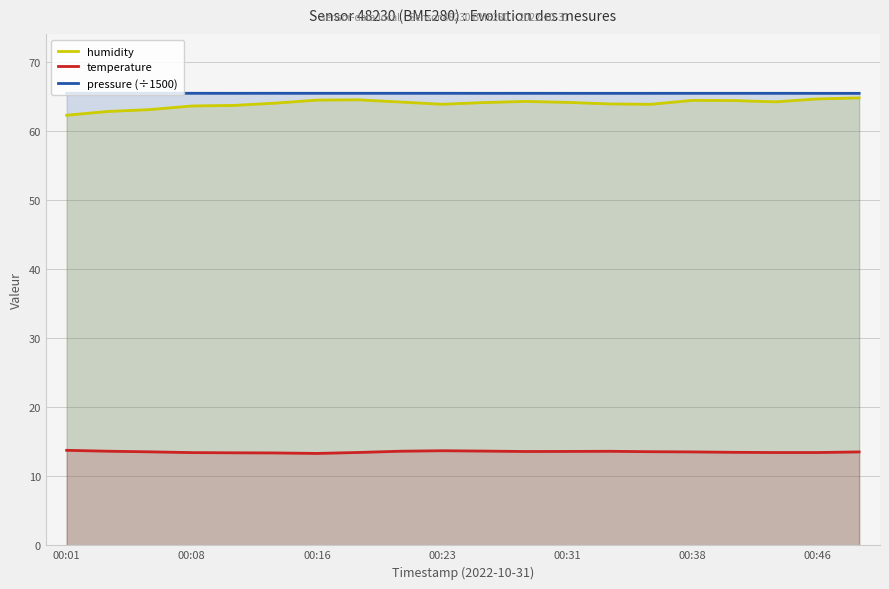

How many lines are shown in the chart?

3